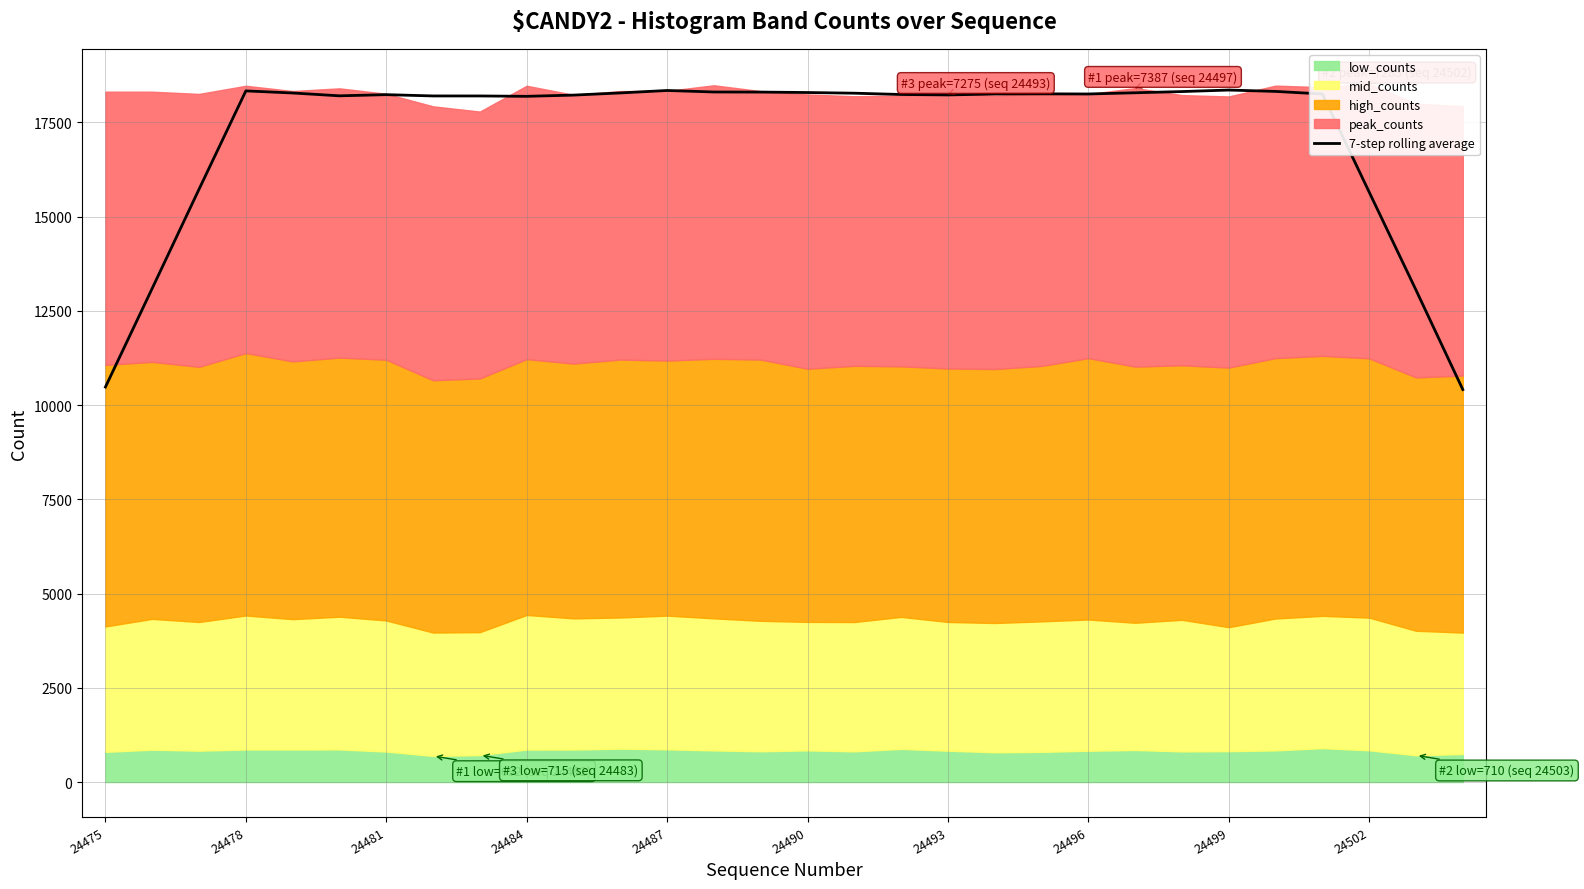

Which has a higher value, 26 or 16?

16